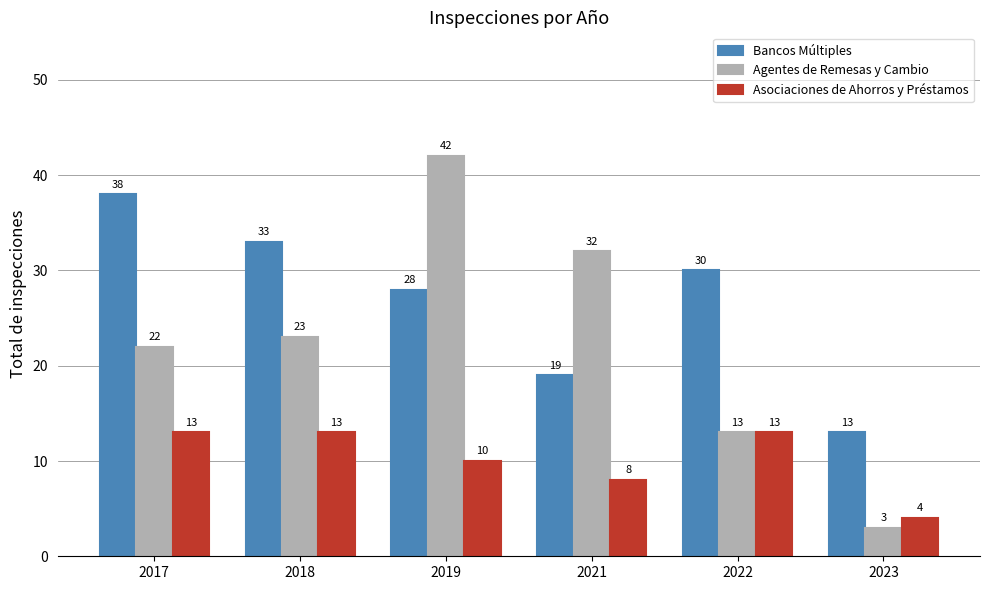

The Bancos Múltiples series shows 21 at 2018. True or false?

False